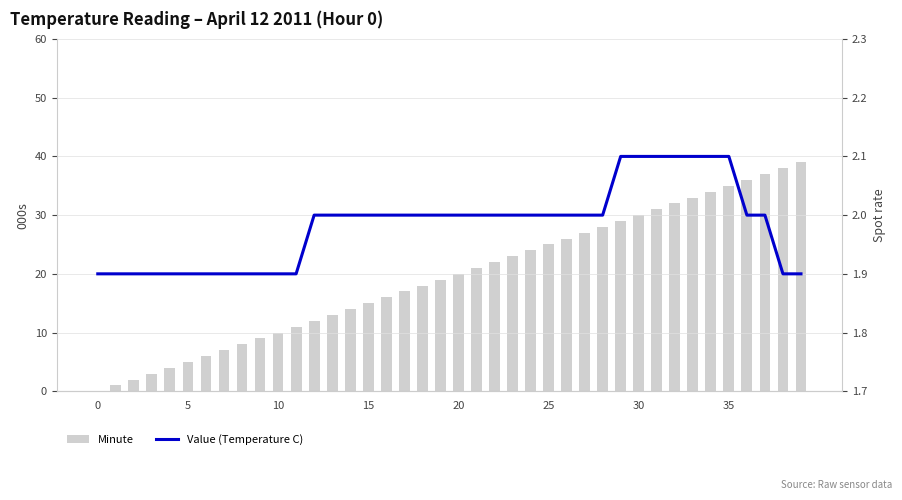

Reading left to right, extract all data points from this chart.

Minute: 0.0	1.0	2.0	3.0	4.0	5.0	6.0	7.0	8.0	9.0	10.0	11.0	12.0	13.0	14.0	15.0	16.0	17.0	18.0	19.0	20.0	21.0	22.0	23.0	24.0	25.0	26.0	27.0	28.0	29.0	30.0	31.0	32.0	33.0	34.0	35.0	36.0	37.0	38.0	39.0
Value (Temperature C): 1.9	1.9	1.9	1.9	1.9	1.9	1.9	1.9	1.9	1.9	1.9	1.9	2.0	2.0	2.0	2.0	2.0	2.0	2.0	2.0	2.0	2.0	2.0	2.0	2.0	2.0	2.0	2.0	2.0	2.1	2.1	2.1	2.1	2.1	2.1	2.1	2.0	2.0	1.9	1.9